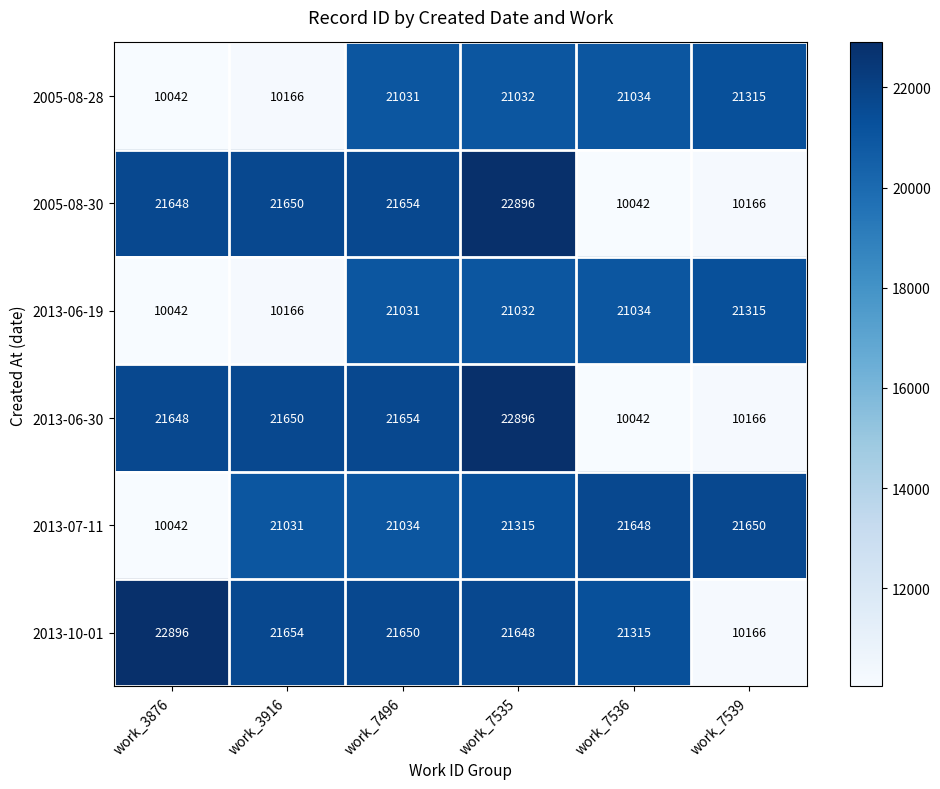

What is the total value across all series at work_7536?

105115